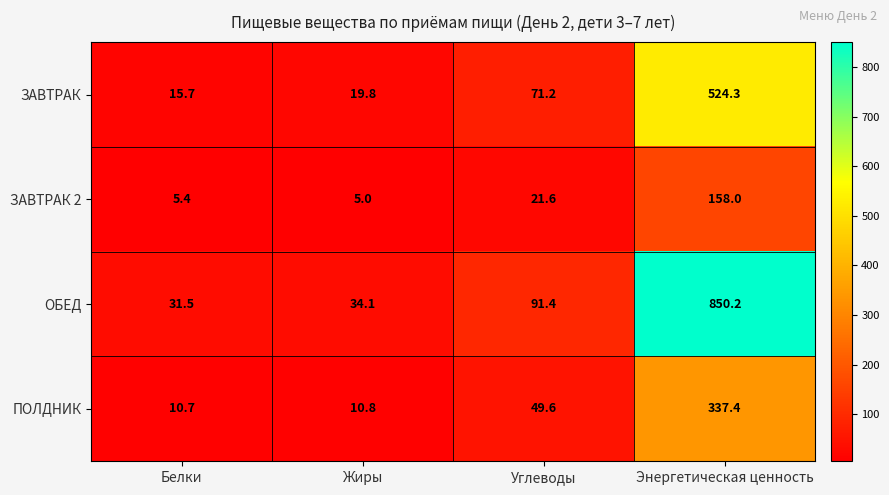

Where is ЗАВТРАК 2 nearest to the value 81?

Углеводы